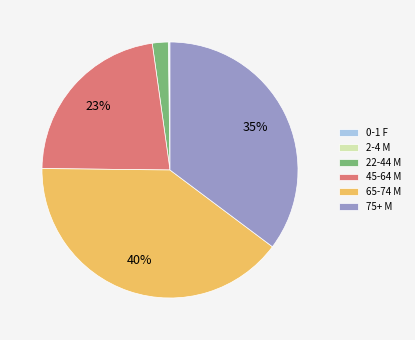

What is the largest slice in the pie chart?

65-74